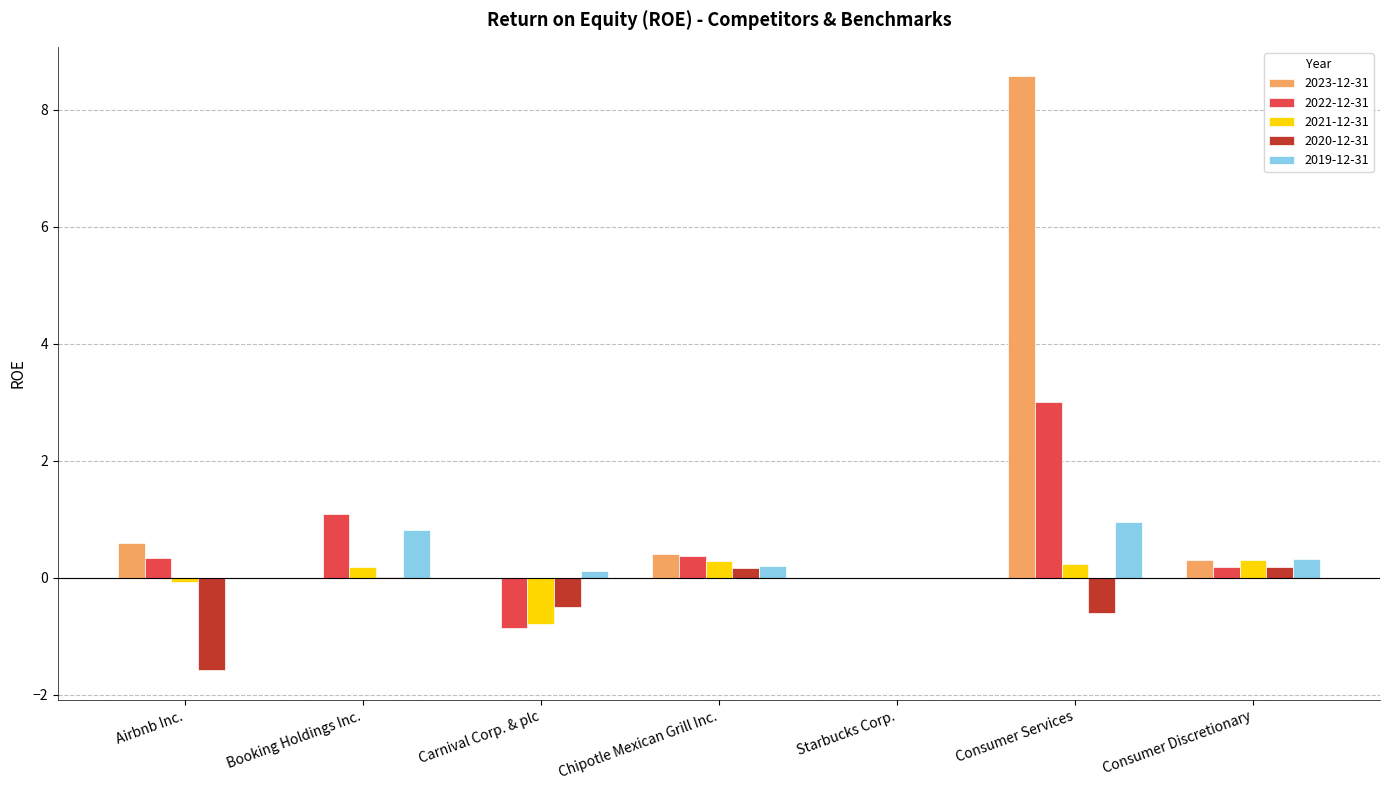

What is the maximum value for 2021-12-31?

0.3